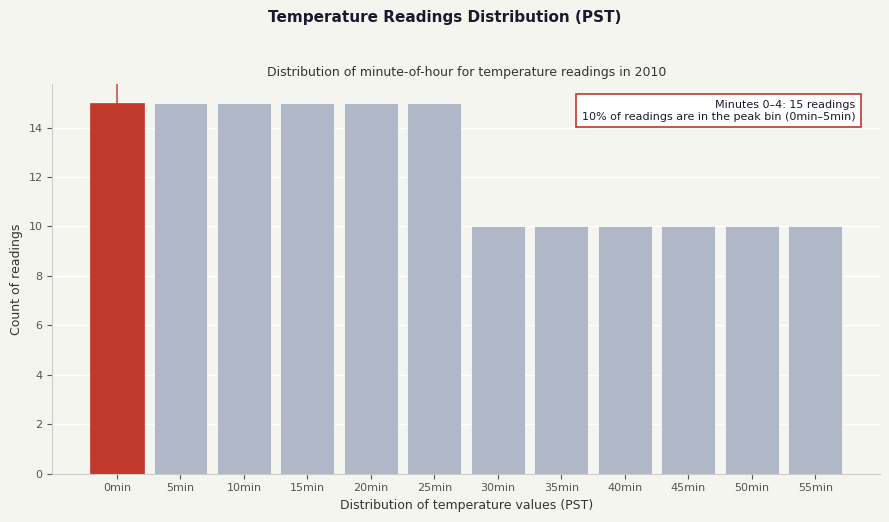

Reading left to right, extract all data points from this chart.

15	15	15	15	15	15	10	10	10	10	10	10